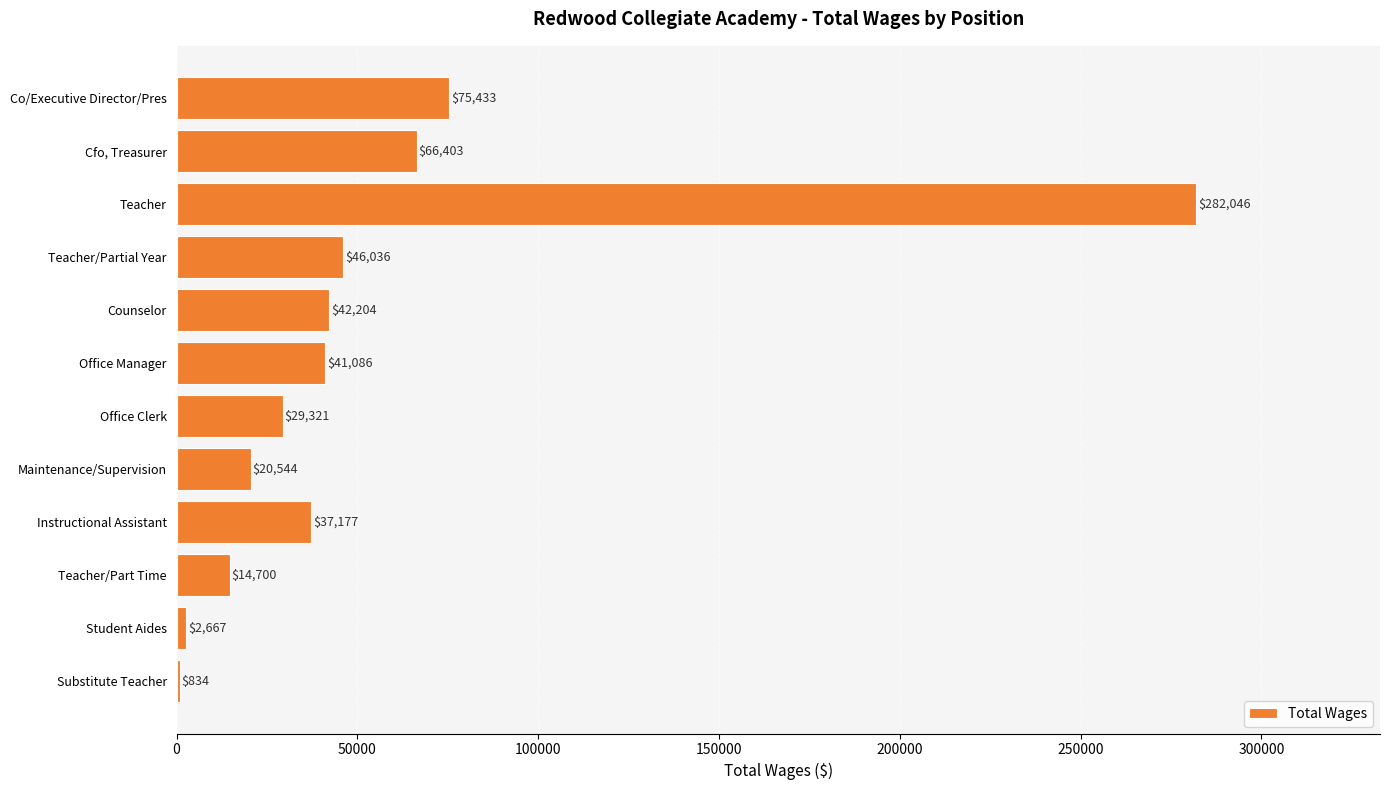

How many distinct data groups are displayed?

1